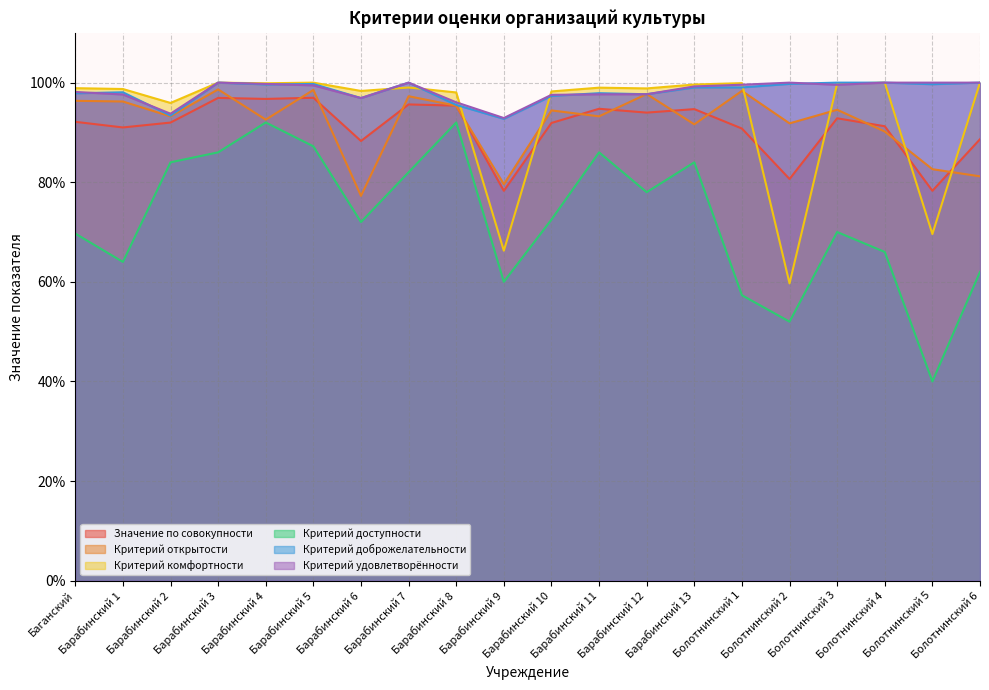

What is the value of the Критерий удовлетворённости point at the 19th from the left?

100.0